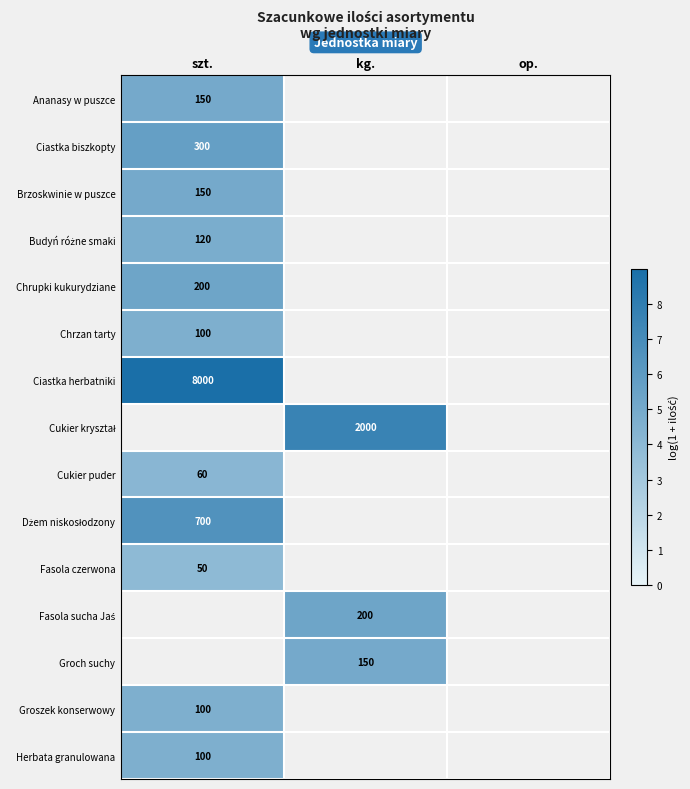

How many values in Ciastka biszkopty are above zero?

1